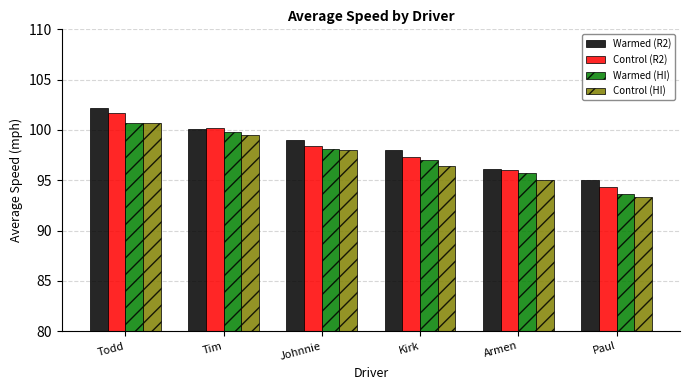

How many bars are there in total?

24